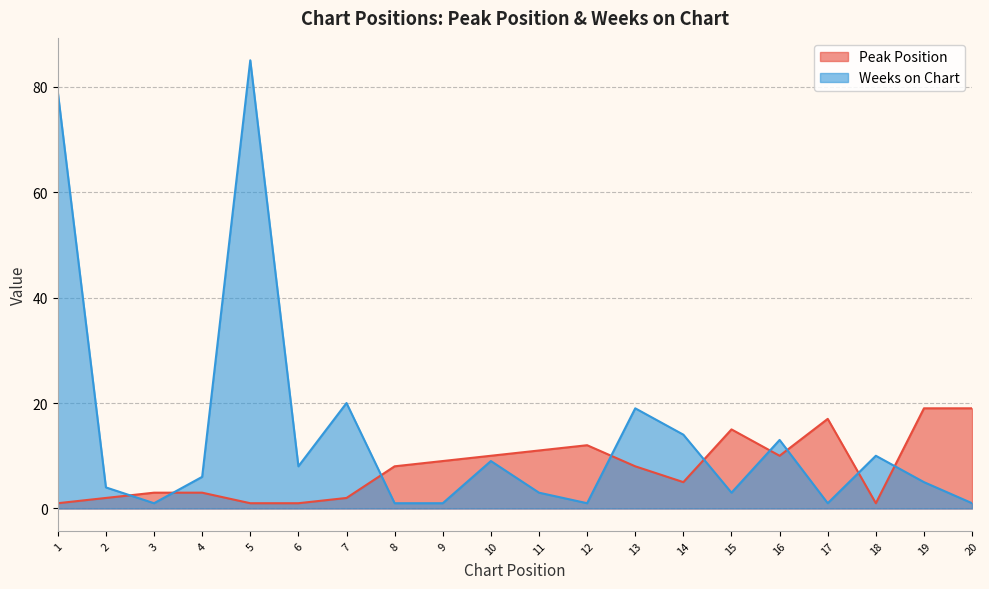

How many data points in Weeks on Chart are less than 6?

10